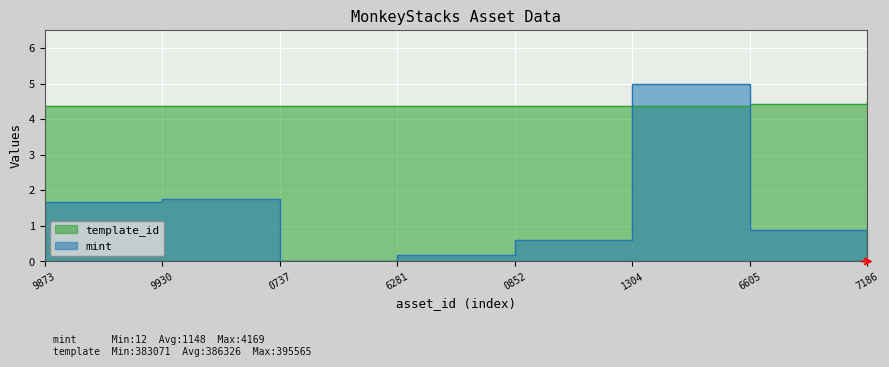

Reading left to right, extract all data points from this chart.

mint: 1.7	1.7	0.0	0.2	0.6	5.0	0.9	0.9
template_id: 4.4	4.4	4.4	4.4	4.4	4.4	4.4	4.5